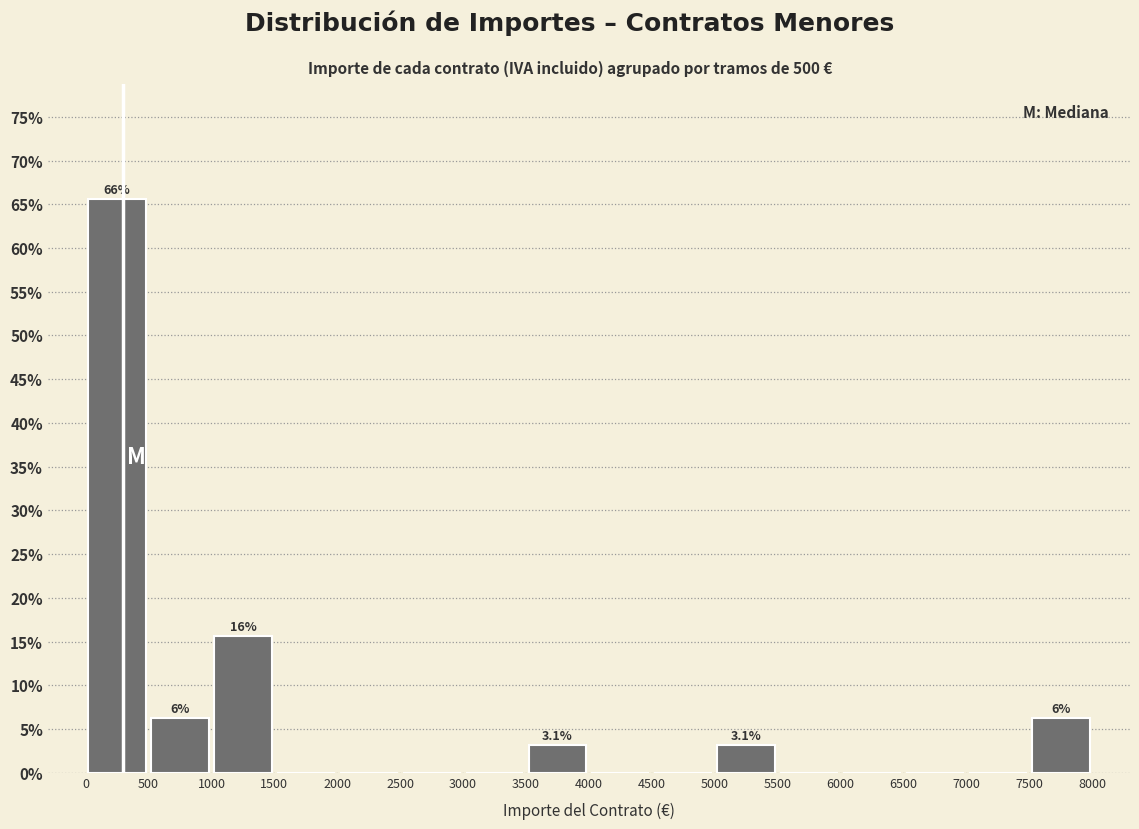

Over which range of the x-axis is the bar tallest?

0 to 500